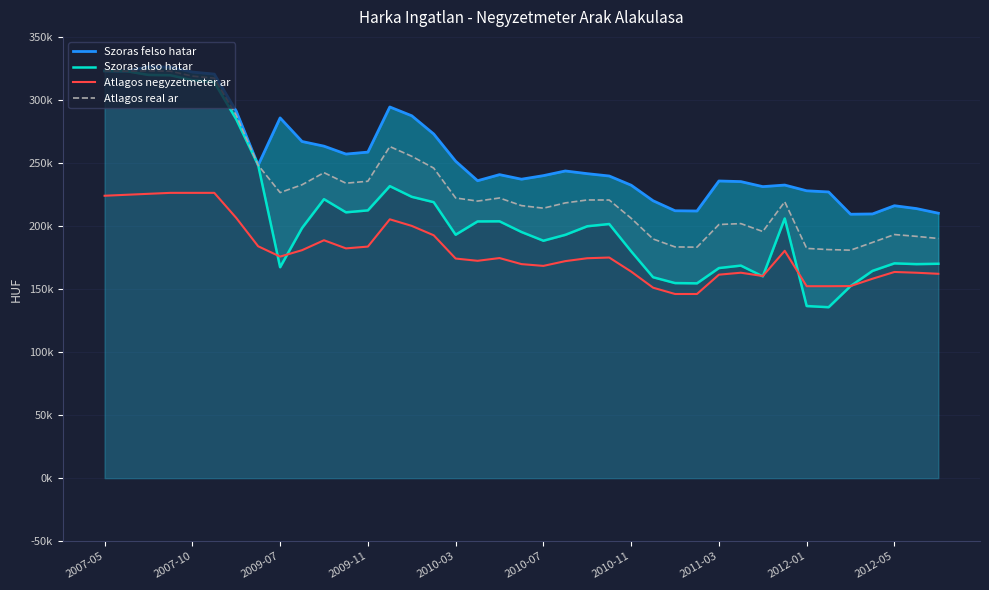

Where is the first local minimum for Atlagos real ar?

2007-10